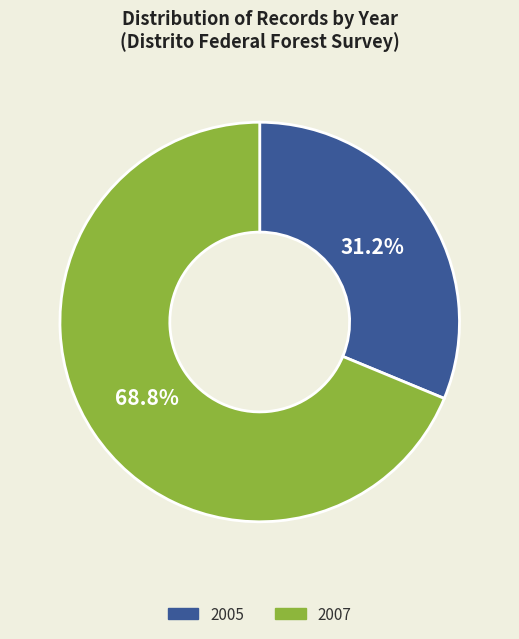

Combined, do 2005 and 2007 account for over 50%?

Yes